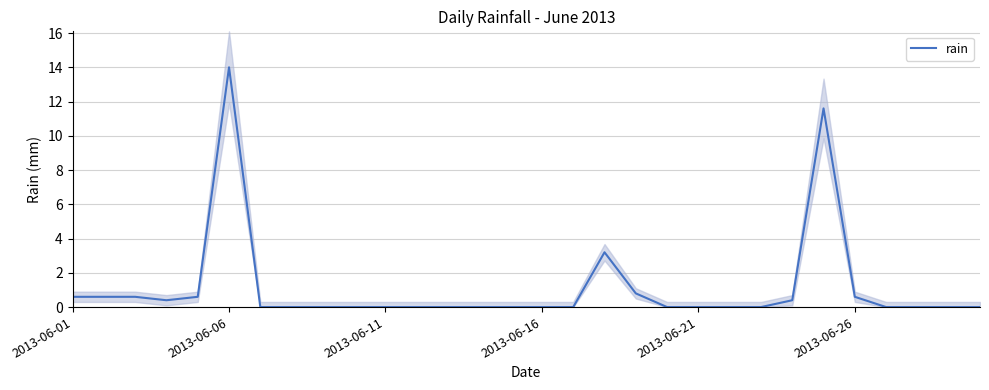

What is the difference between the maximum and minimum values?

14.0